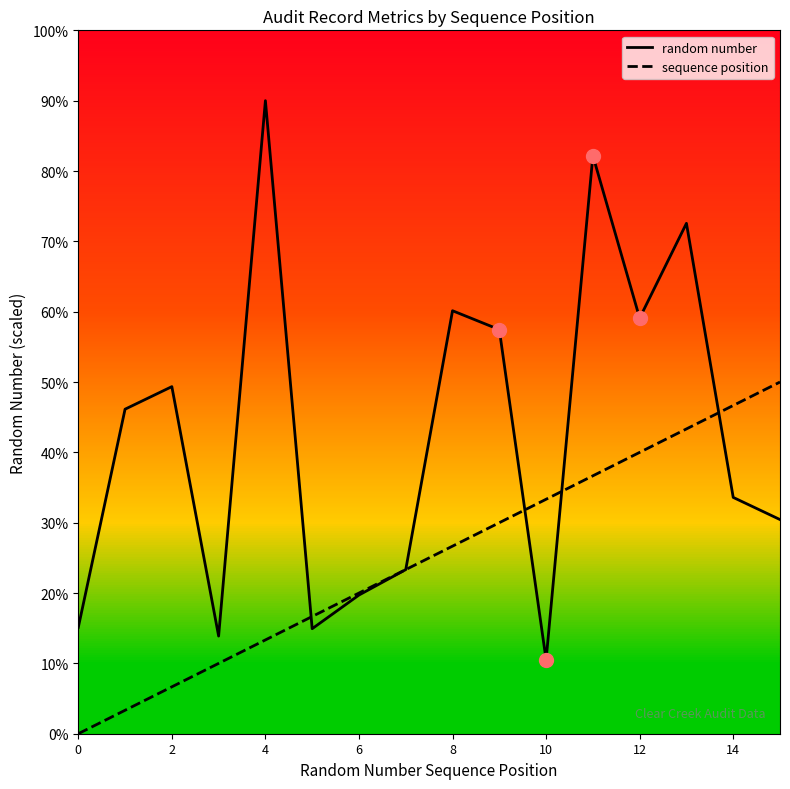

What are all the series names shown in the legend?

random number, sequence position